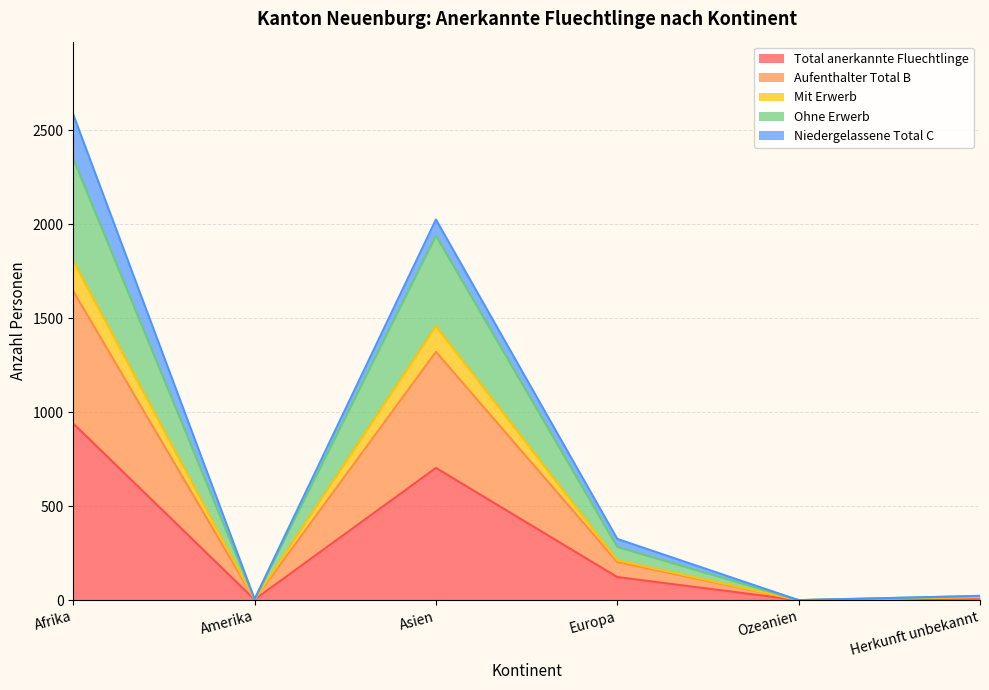

Is it true that Total anerkannte Fluechtlinge equals 940 at Afrika?

True